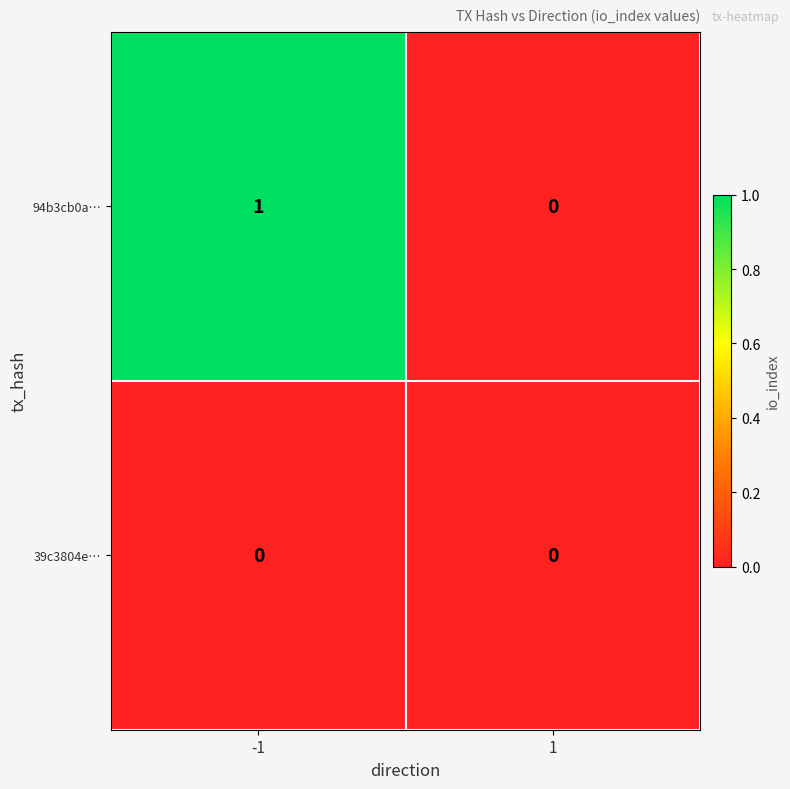

Reading left to right, list all the values displayed in this chart.

94b3cb0a…: -1=1	1=0
39c3804e…: -1=0	1=0